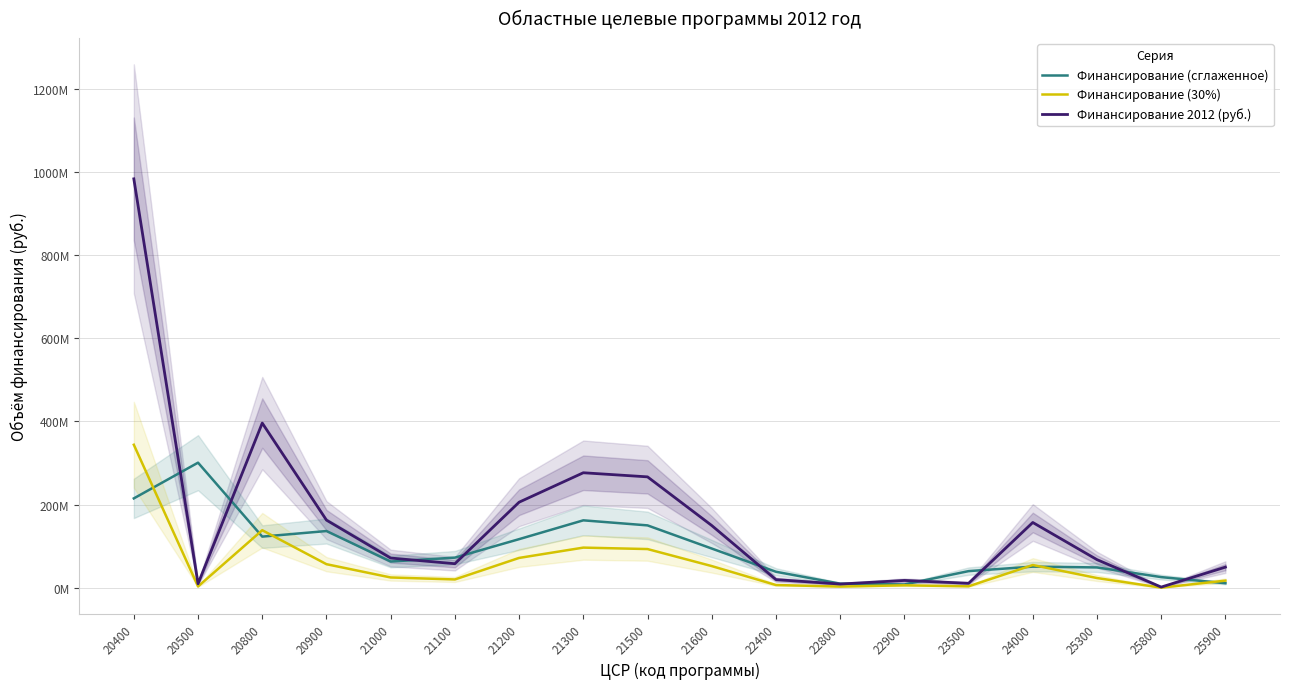

How many values in the Финансирование 2012 (руб.) series exceed 71800000?

8